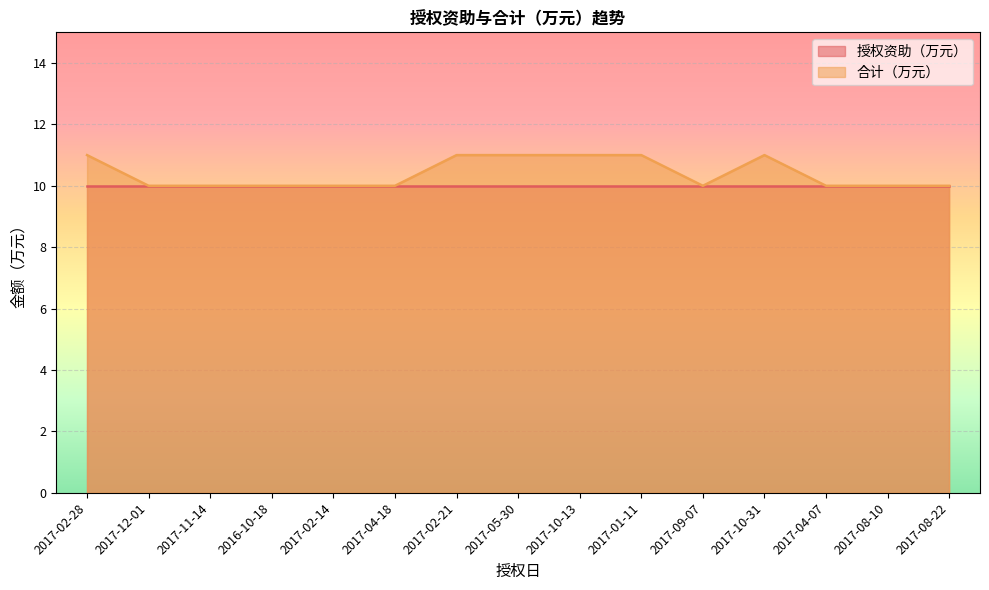

How many lines are shown in the chart?

2